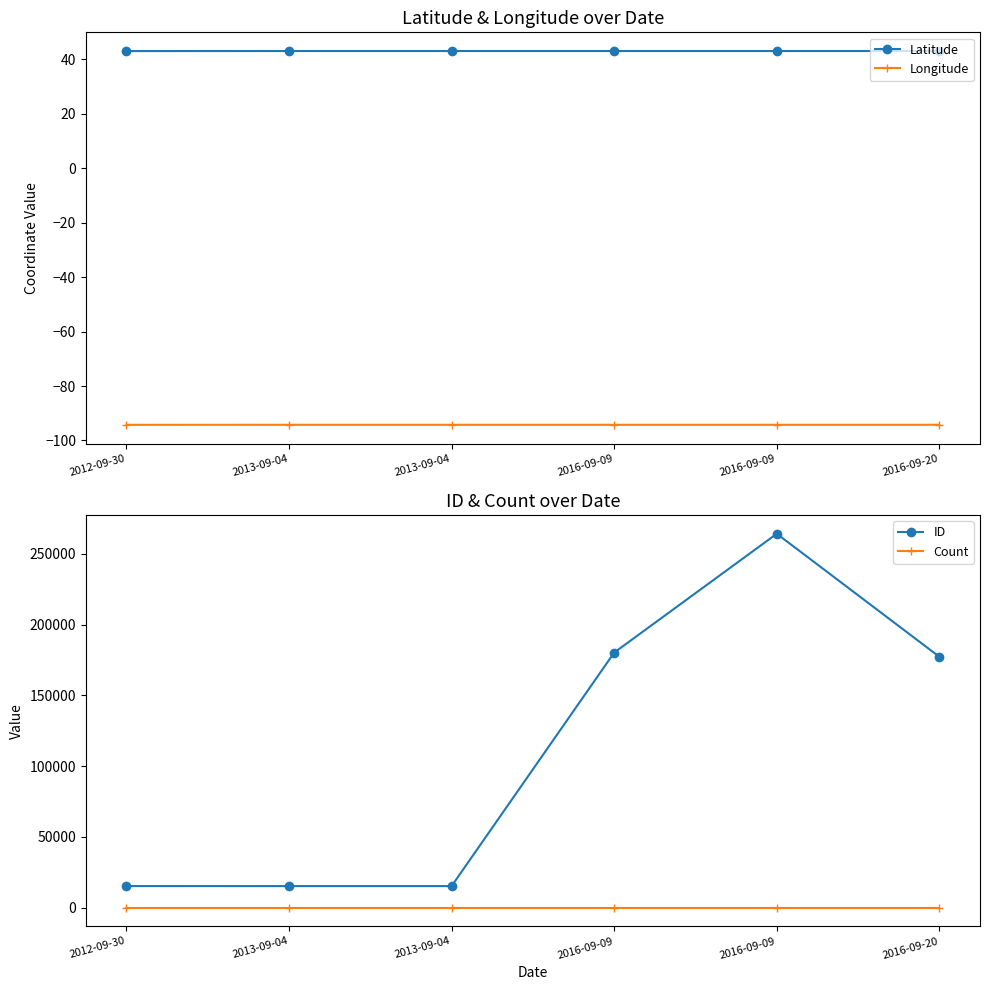

What is the label of the 2nd point from the left?

2013-09-04